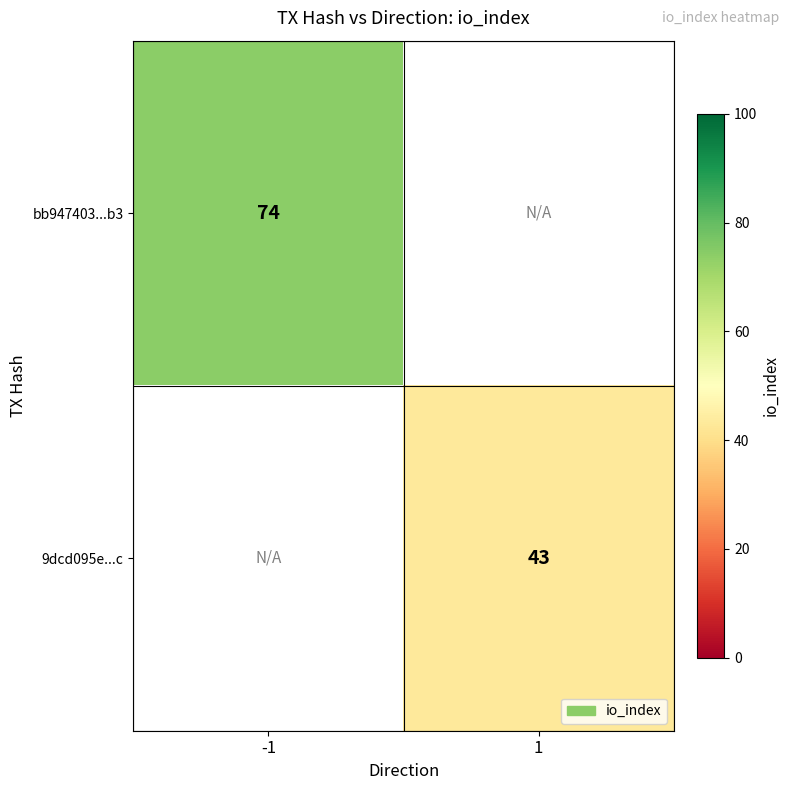

The value of bb947403...b3 at -1 is 107. True or false?

False